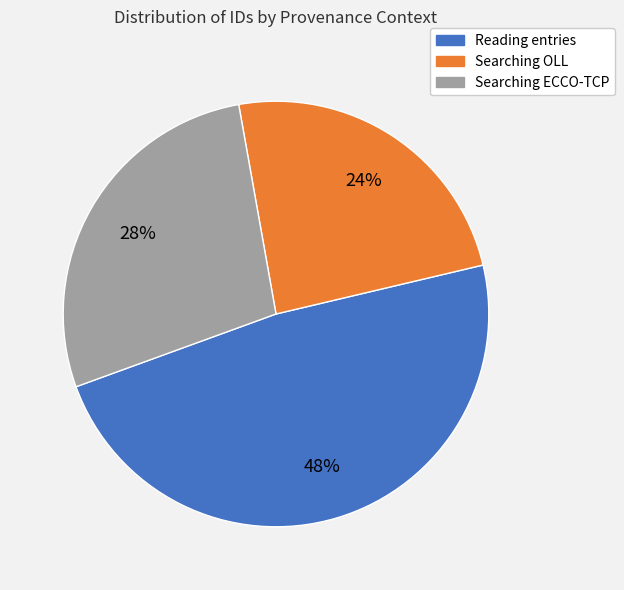

Count the number of slices in the pie.

3